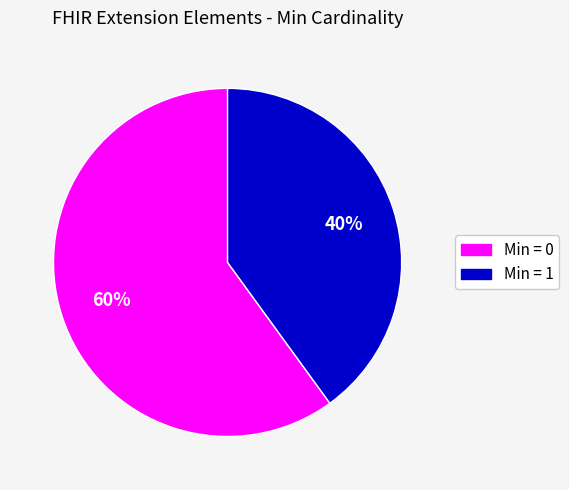

To the nearest percent, what is the difference between the largest and smallest slice percentages?

20%